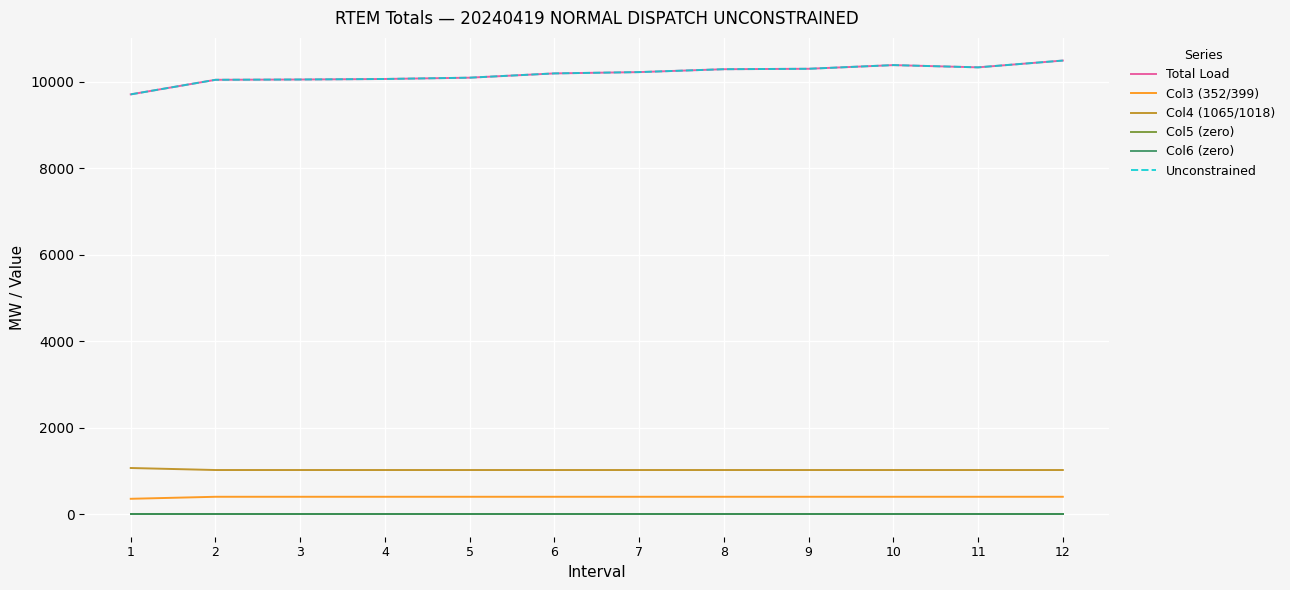

How many lines are shown in the chart?

6